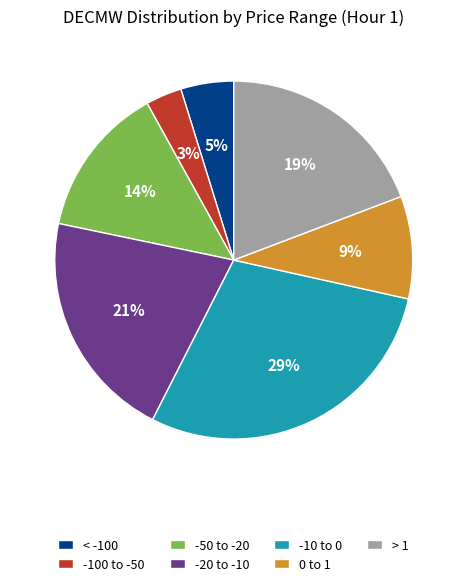

Is there a majority slice in this chart?

No